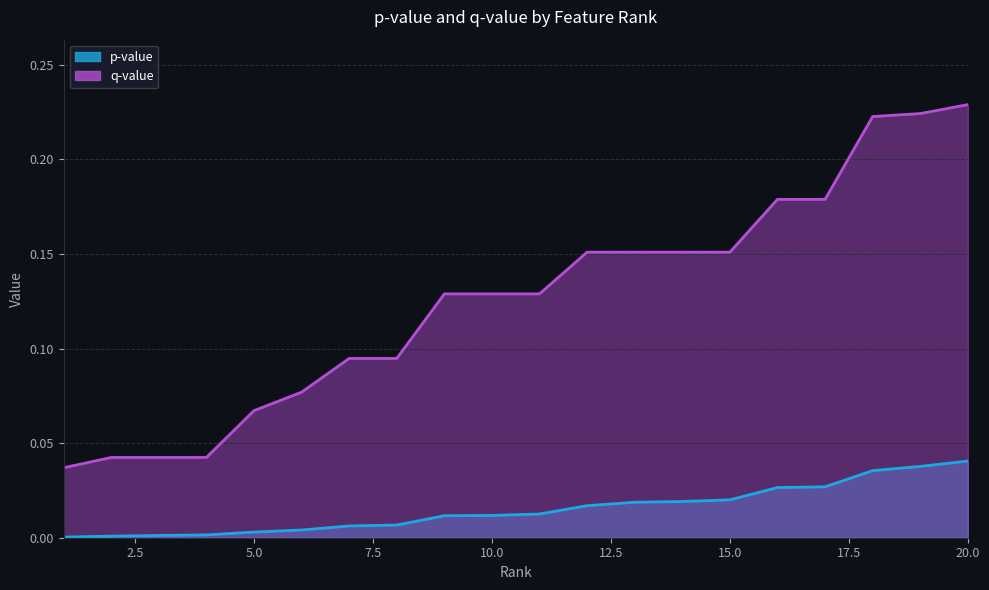

Which series changed the most between 4 and 12?

q-value